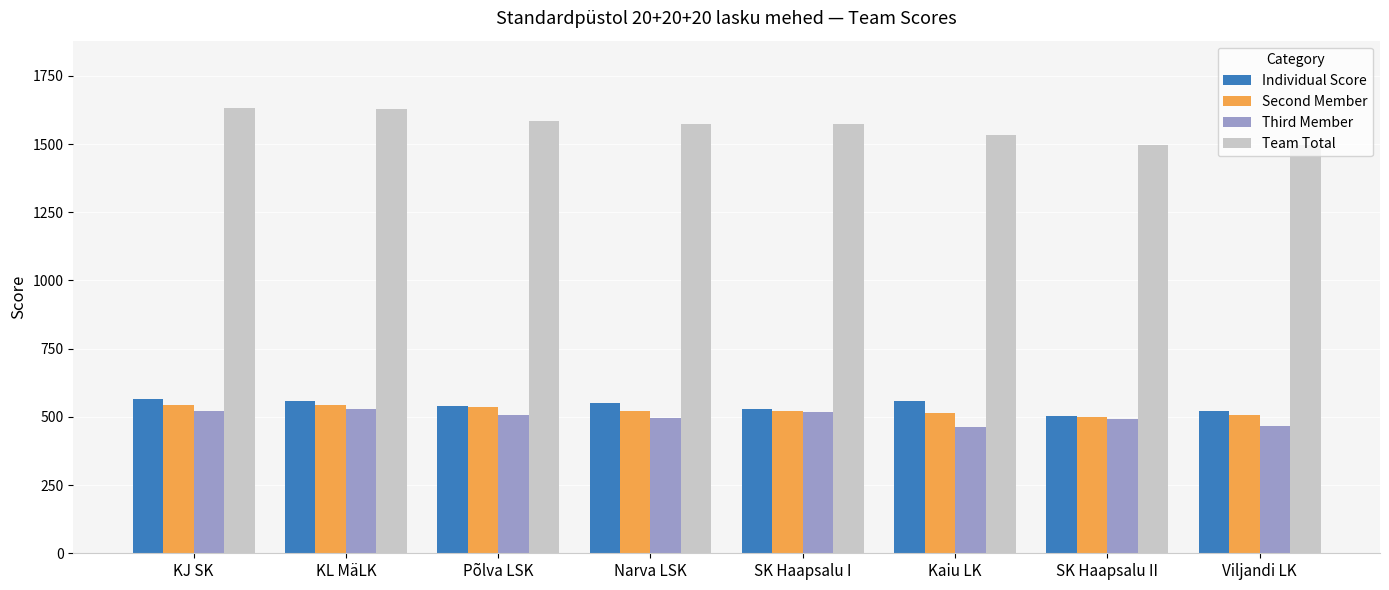

How many groups of bars are there?

8